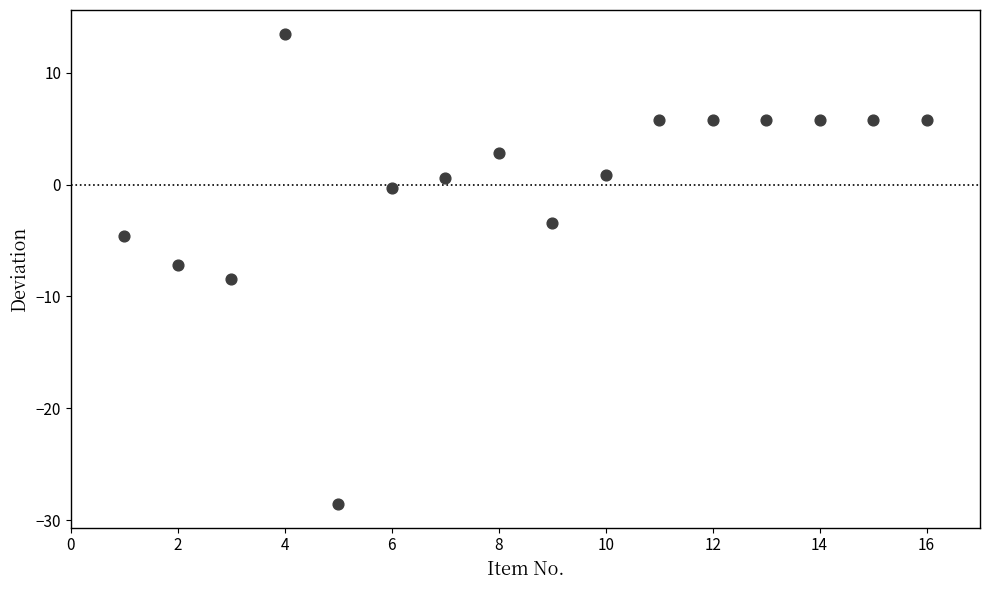

What is the range of Y values (max minus min)?

42.1